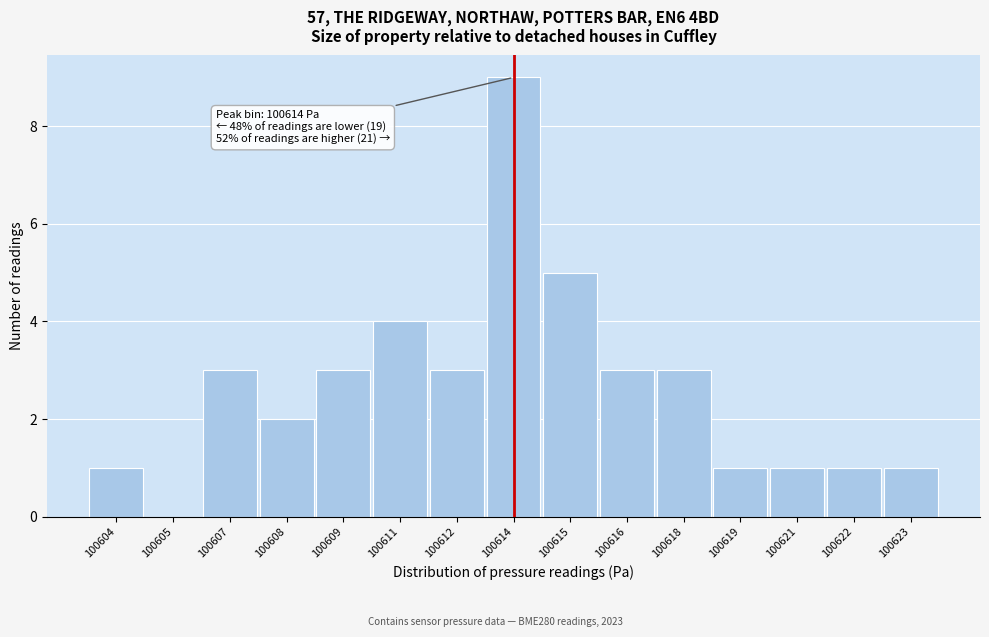

Reading left to right, list all the values displayed in this chart.

100604=1	100605=0	100607=3	100608=2	100609=3	100611=4	100612=3	100614=9	100615=5	100616=3	100618=3	100619=1	100621=1	100622=1	100623=1